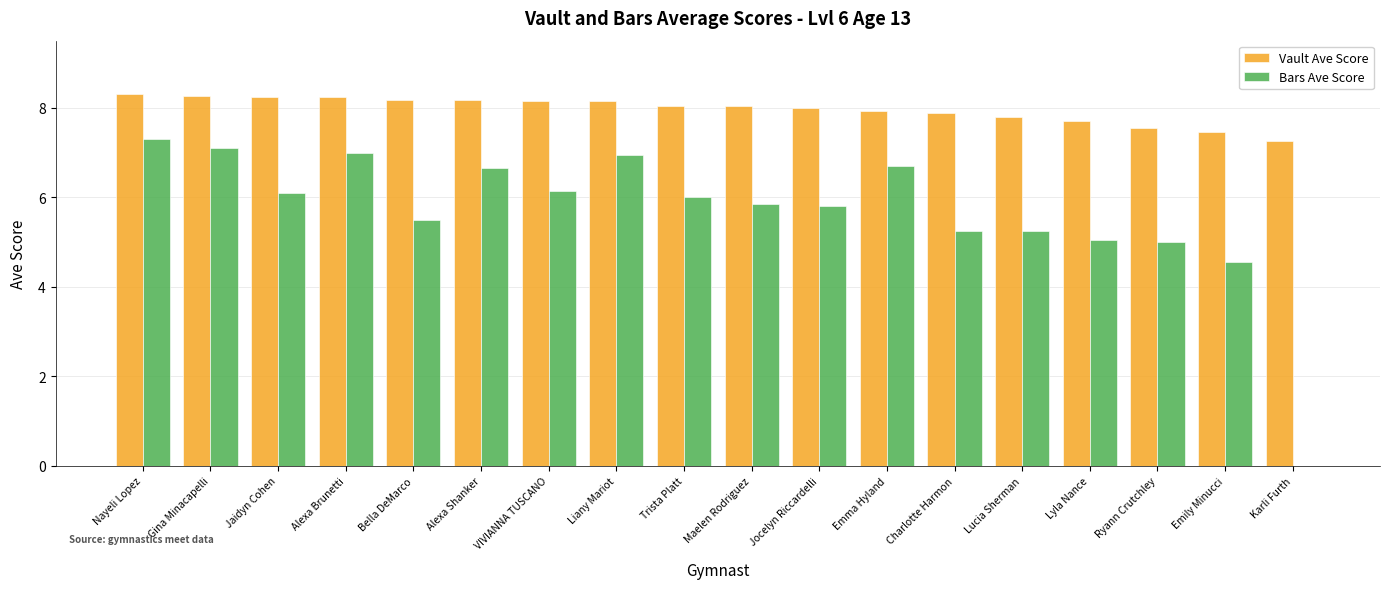

What is the total value across all series at Charlotte Harmon?

13.1